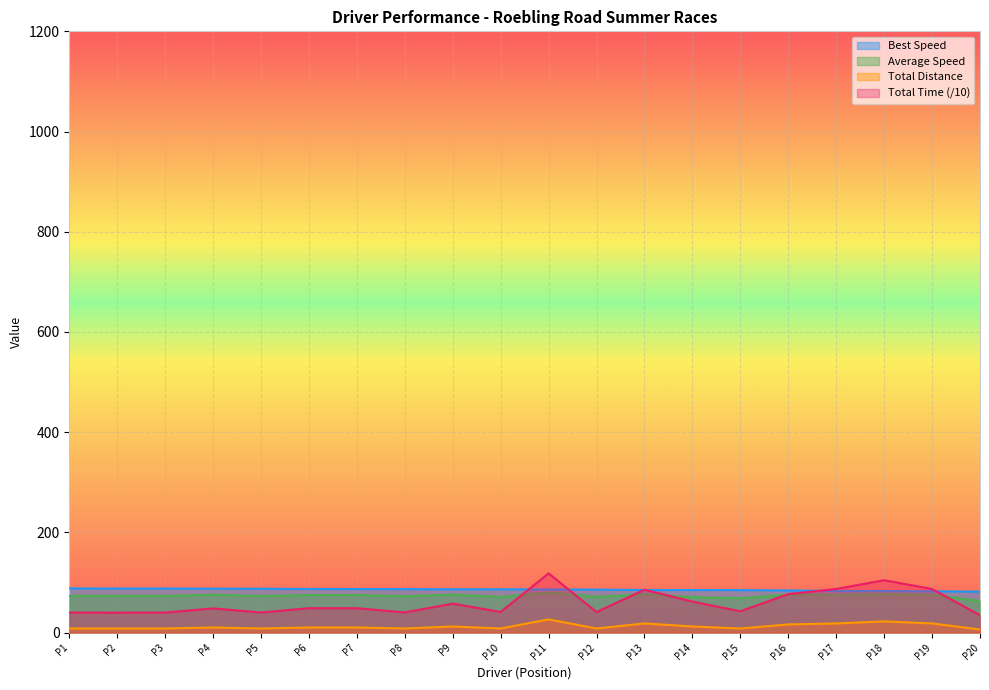

True or false: Total Distance and Total Time (/10) intersect in this chart.

False